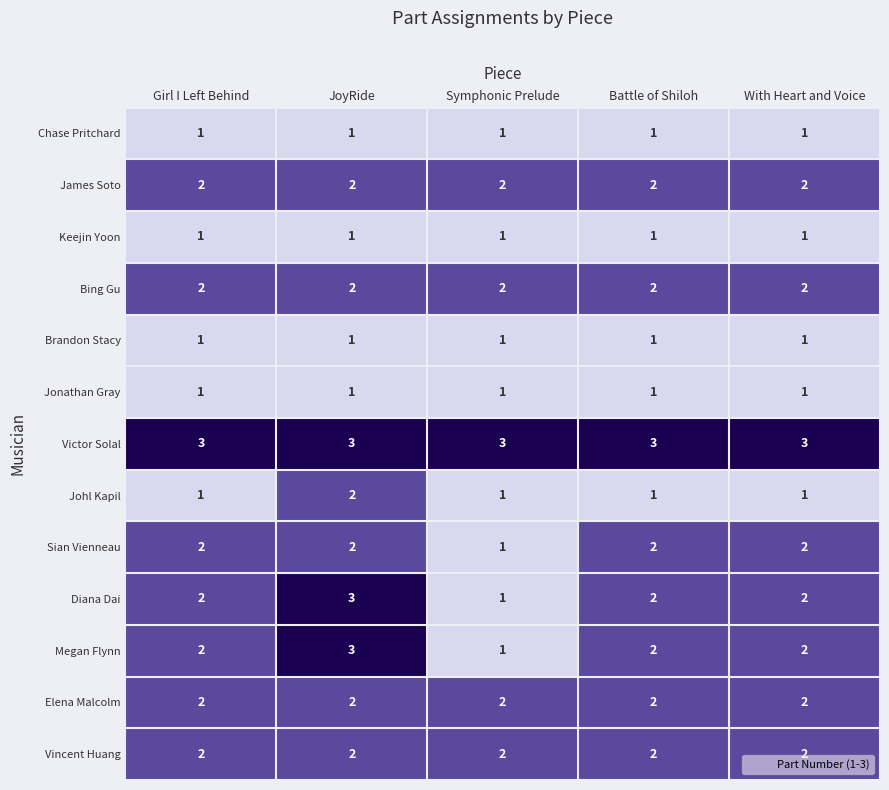

What is the greatest value displayed?

3